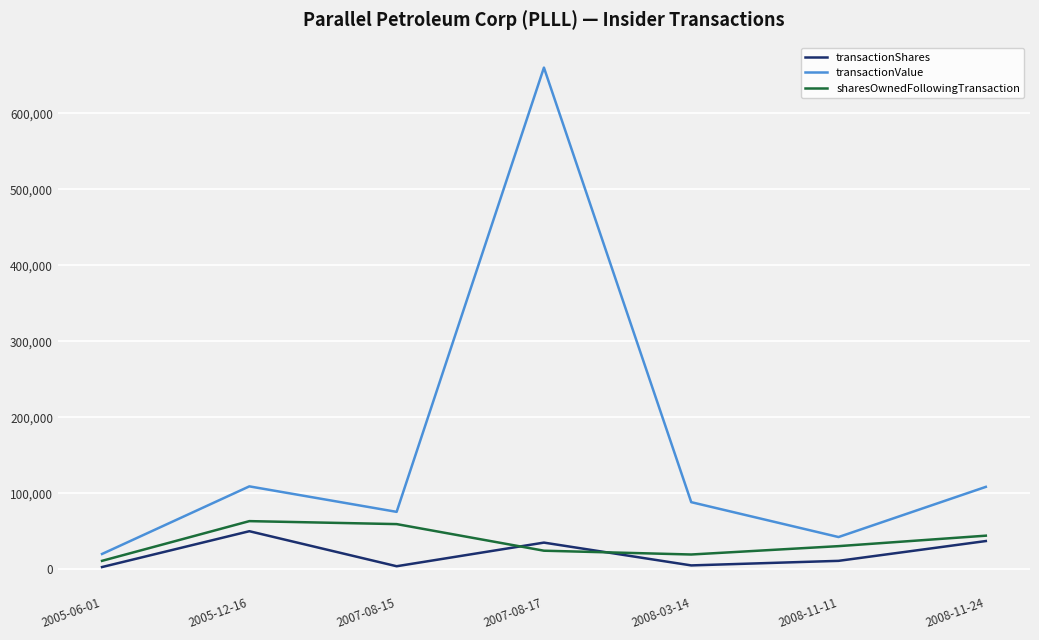

Between 2005-12-16 and 2008-11-11, which series saw the biggest shift?

transactionValue